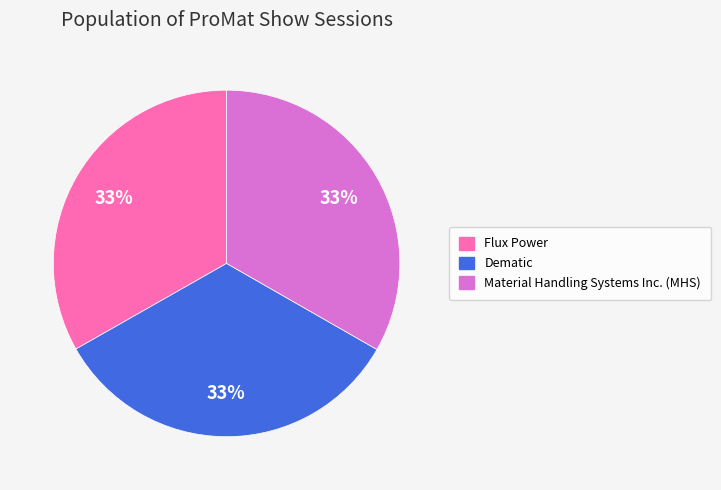

Approximately how many times larger is the value at Flux Power compared to Dematic?

1.0